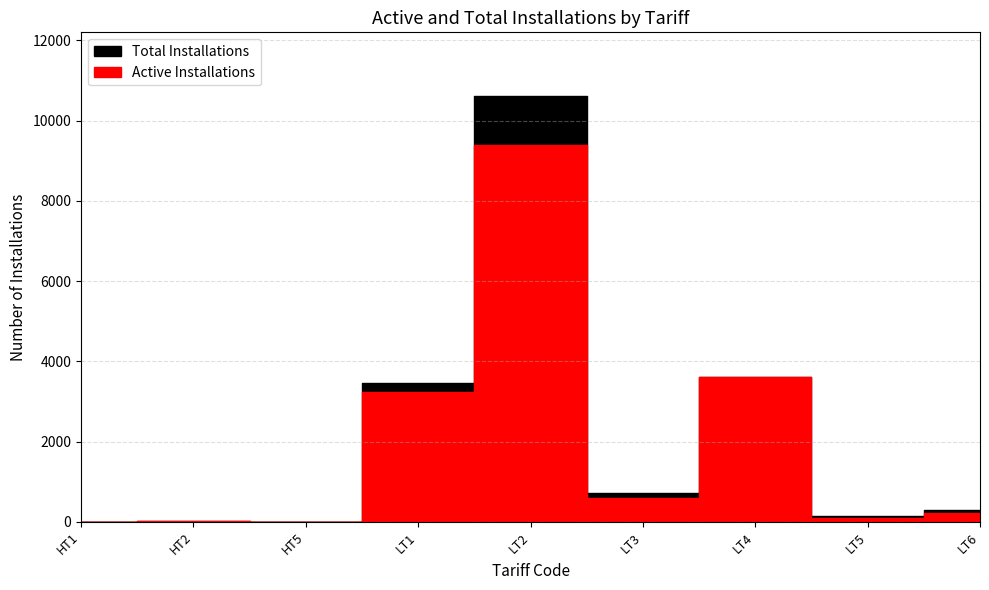

What is the sum of the Active Installations values at HT5 and LT1?

3226